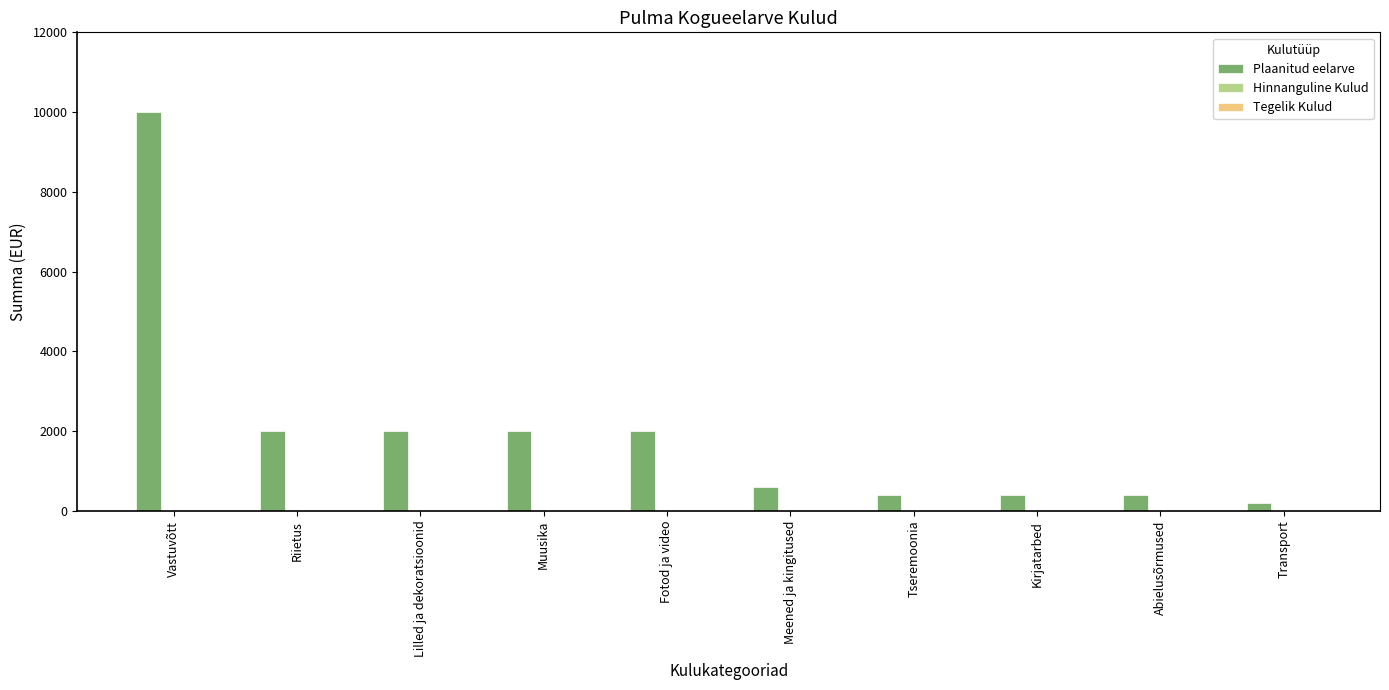

Reading right to left, list all the values displayed in this chart.

200	400	400	400	600	2000	2000	2000	2000	10000